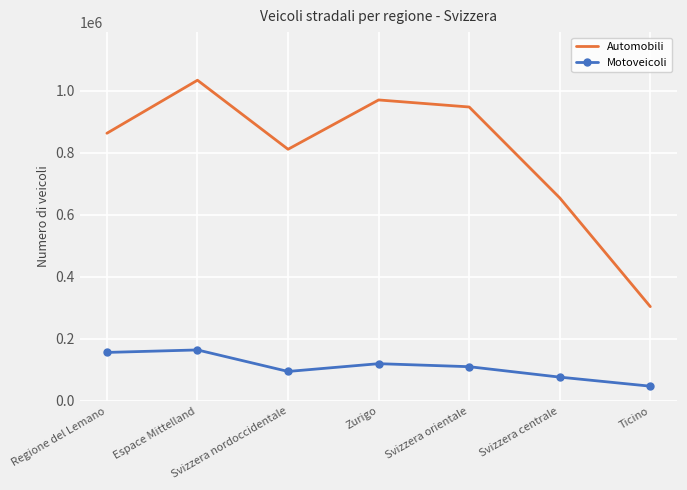

What is the spread (max minus min) of values at Espace Mittelland?

869485